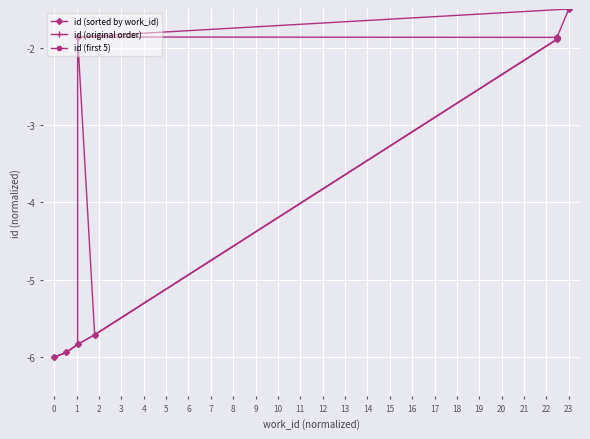

What is the smallest value displayed?

-6.0